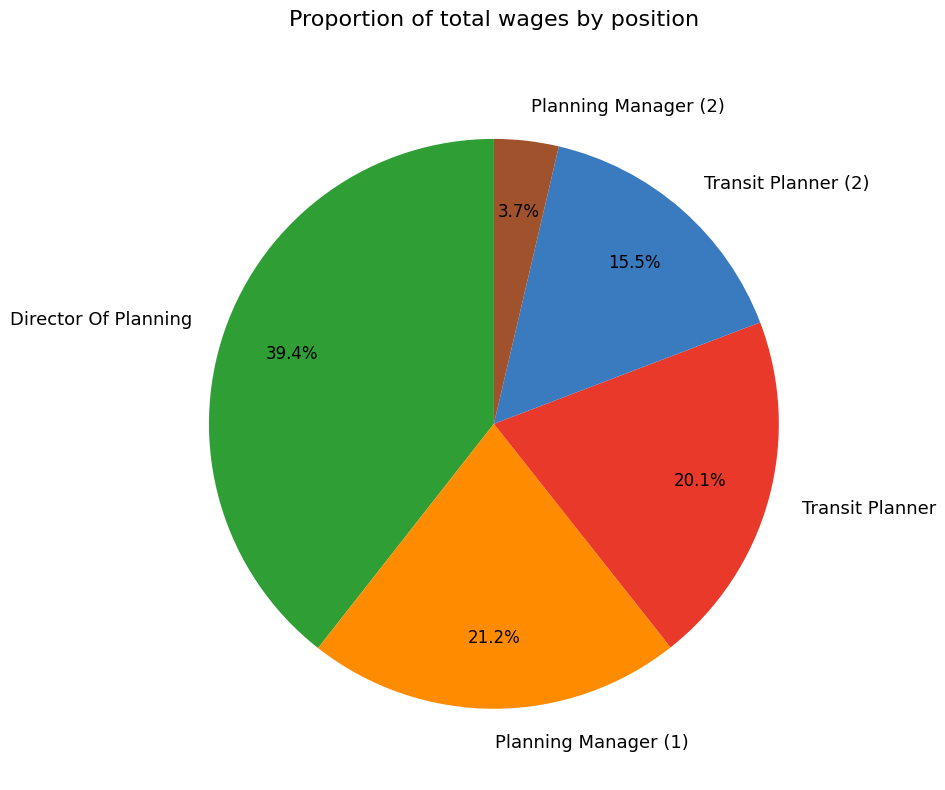

What is the largest slice in the pie chart?

Director Of Planning